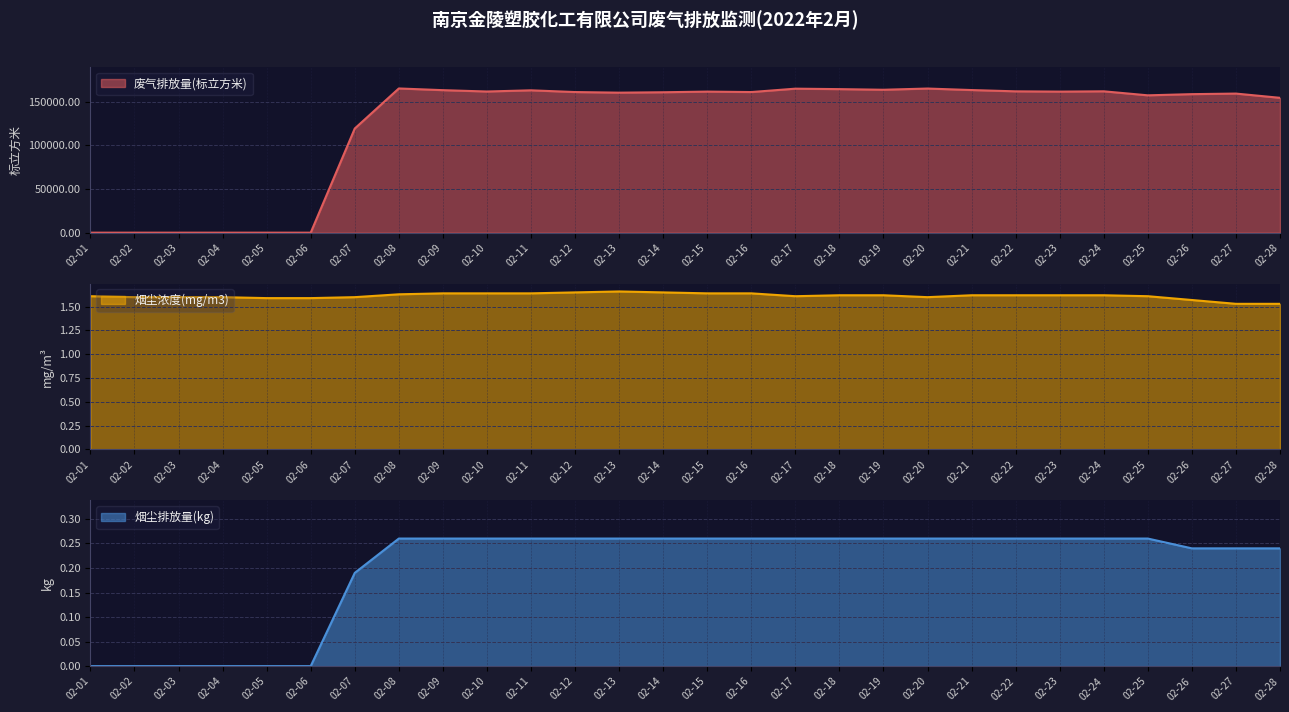

The 烟尘浓度(mg/m3) series shows 2.1 at 02-28. True or false?

False